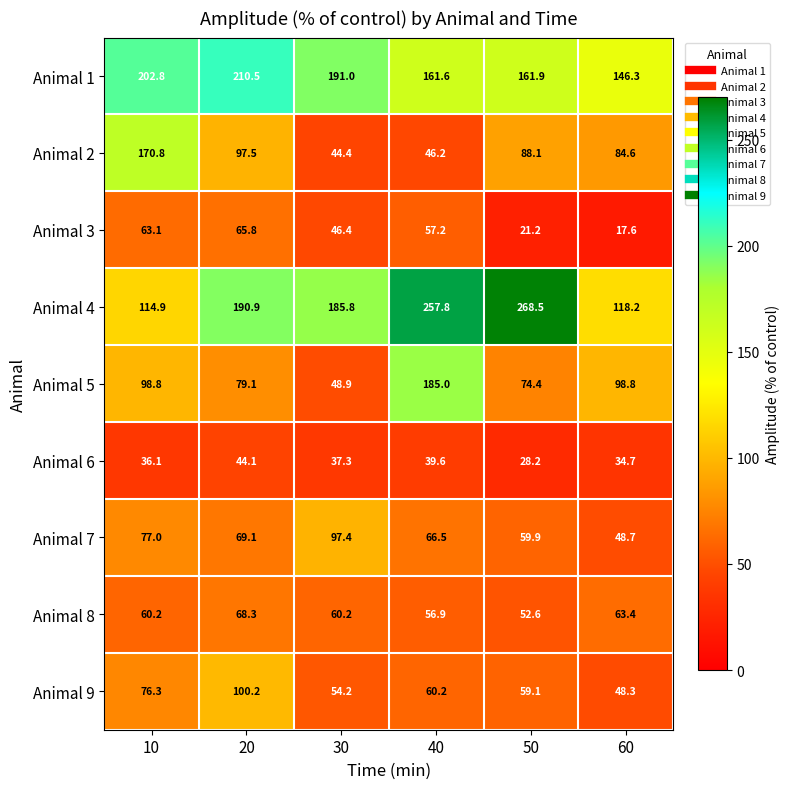

At which label does Animal 9 reach its peak?

20